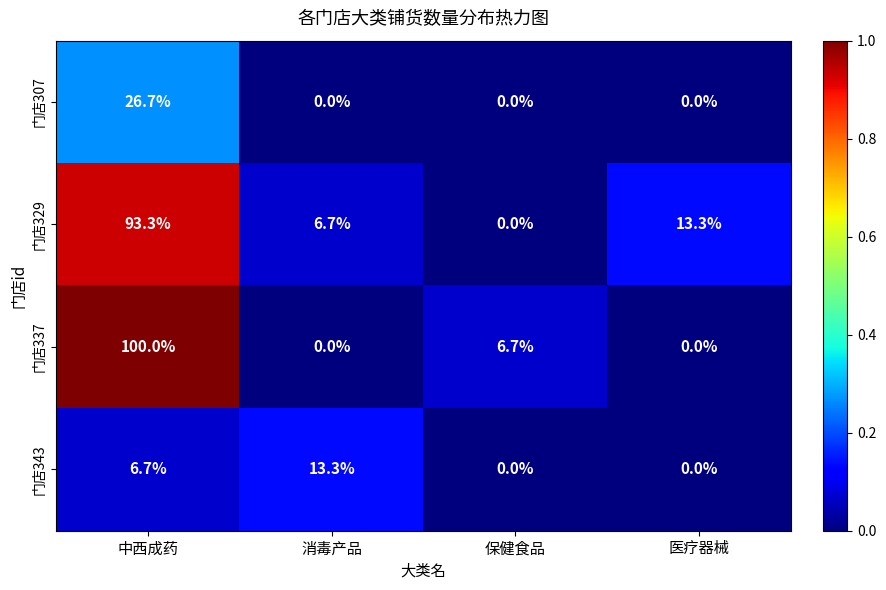

Reading left to right, transcribe all the data shown in this chart.

门店307: 中西成药=26.7	消毒产品=0.0	保健食品=0.0	医疗器械=0.0
门店329: 中西成药=93.3	消毒产品=6.7	保健食品=0.0	医疗器械=13.3
门店337: 中西成药=100.0	消毒产品=0.0	保健食品=6.7	医疗器械=0.0
门店343: 中西成药=6.7	消毒产品=13.3	保健食品=0.0	医疗器械=0.0